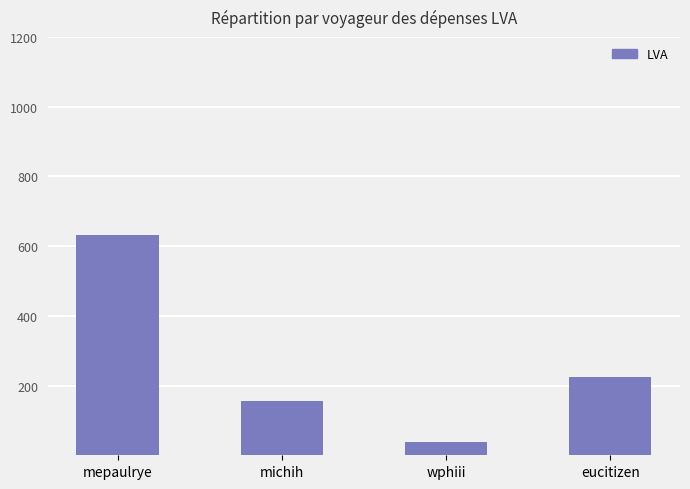

Approximately how many times larger is the value at eucitizen compared to michih?

1.4